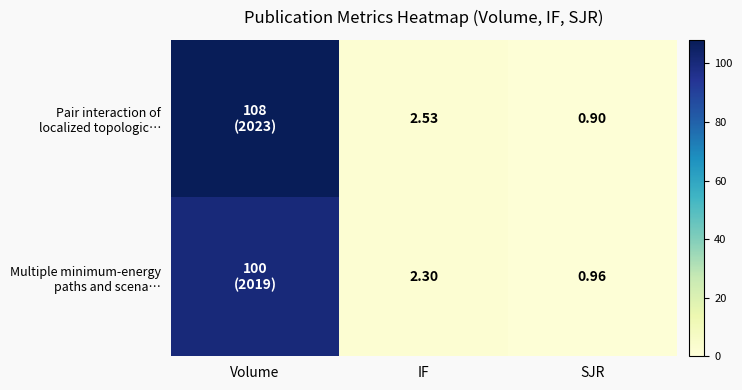

What is the total value across all series at SJR?

1.9